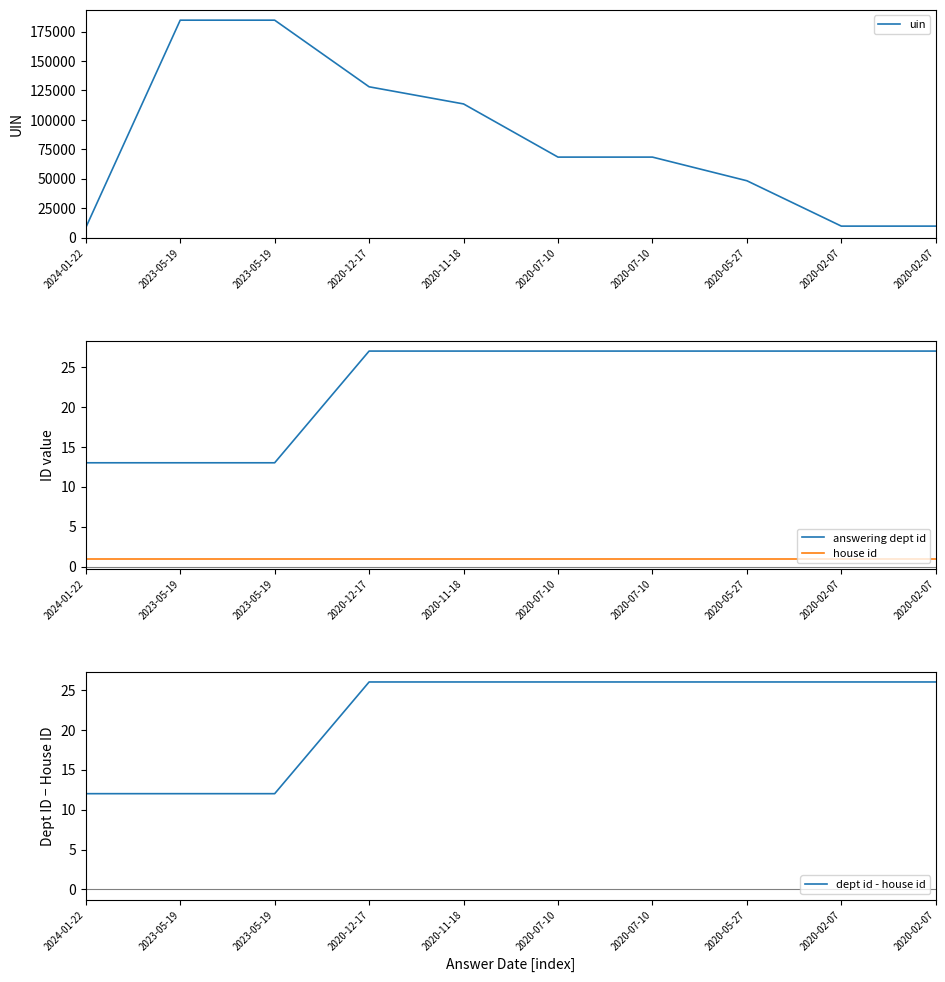

Is this an area chart (filled region under the line)?

No